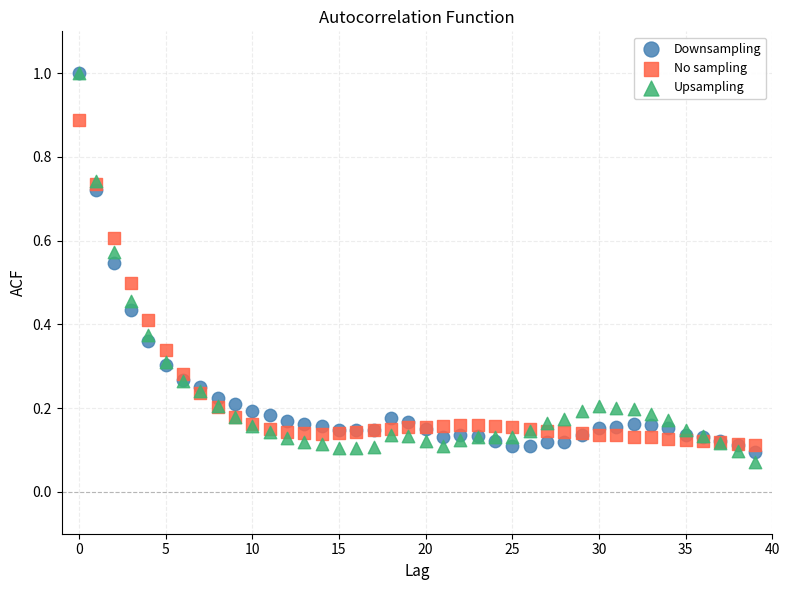

Which series has the largest Y range (max minus min)?

Upsampling